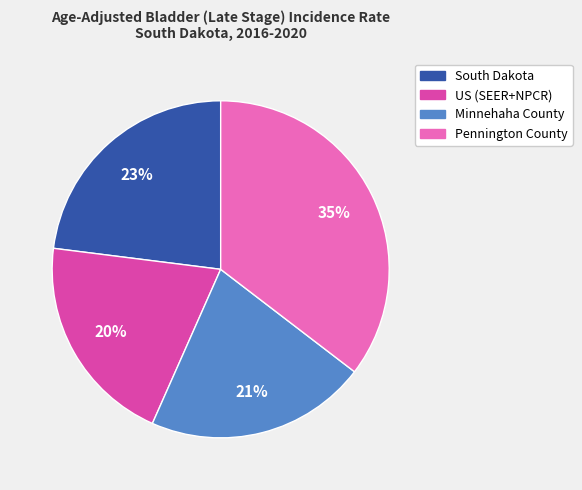

The US (SEER+NPCR) slice represents 20% of the pie. True or false?

True